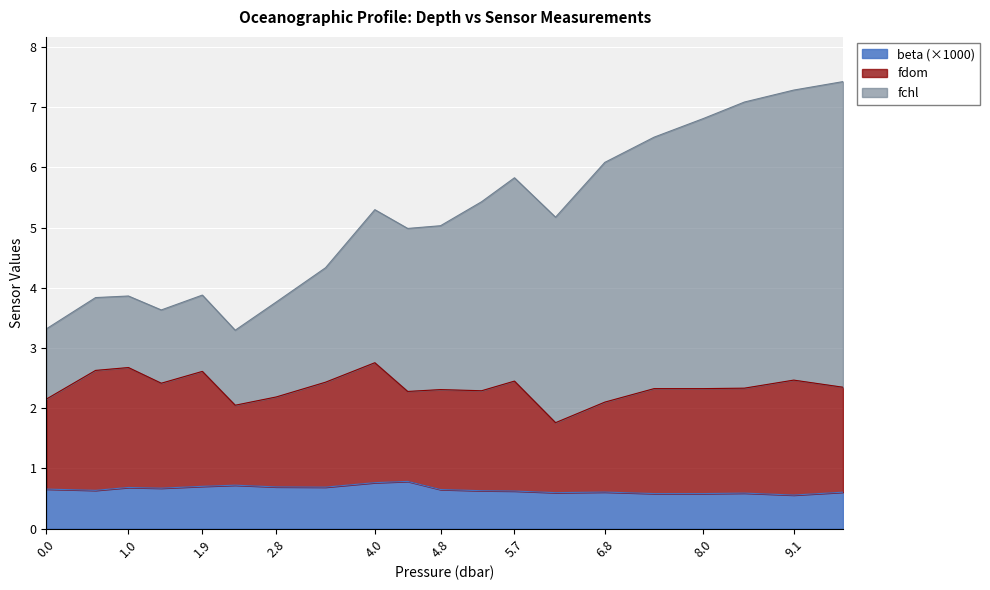

What is the label of the 13th point from the left?

5.7